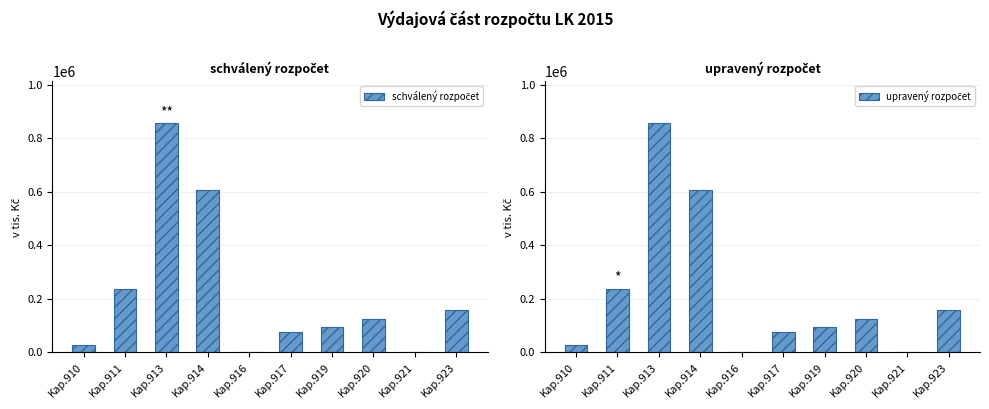

Where is schválený rozpočet nearest to the value 428950?

Kap.914